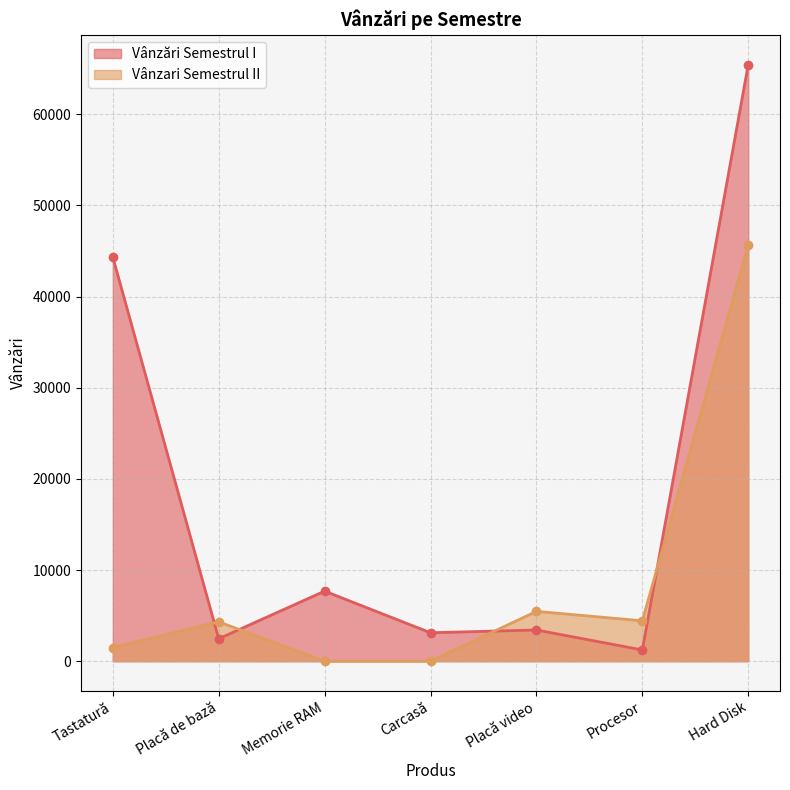

What is the spread (max minus min) of values at Hard Disk?

19793